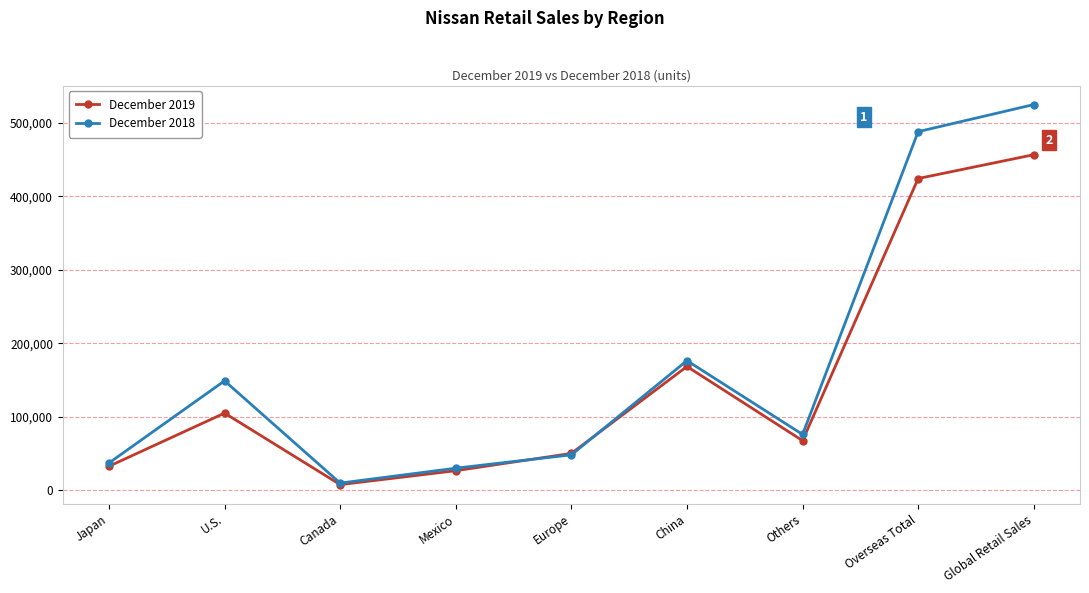

Is the value of December 2019 at U.S. greater than the value of December 2018 at U.S.?

No